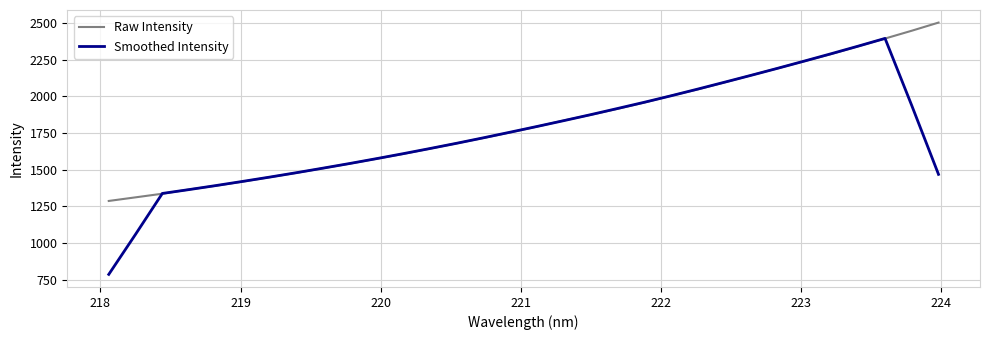

What are all the series names shown in the legend?

Raw Intensity, Smoothed Intensity